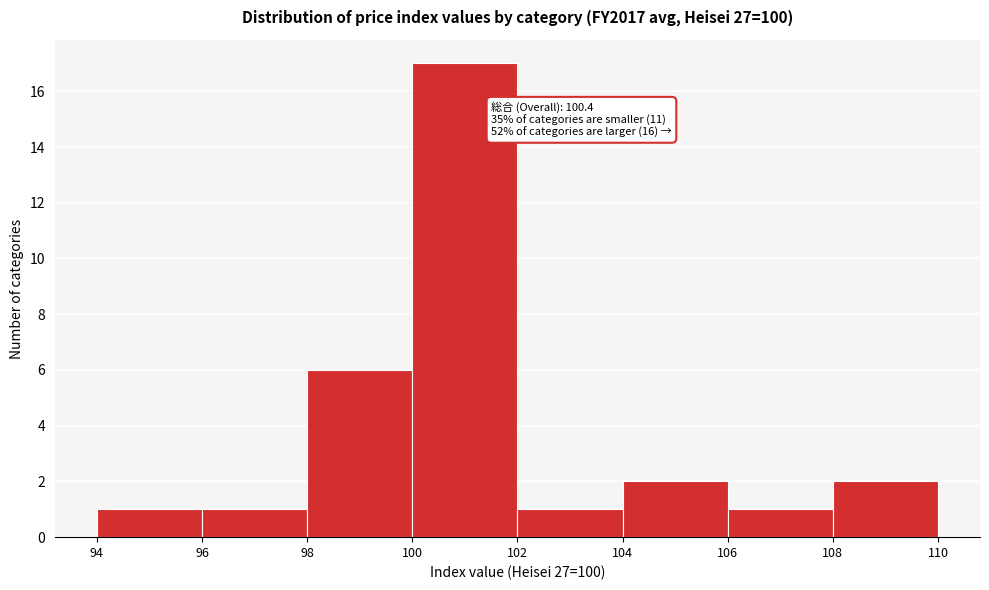

Which range on the x-axis has the tallest bar?

100 to 102